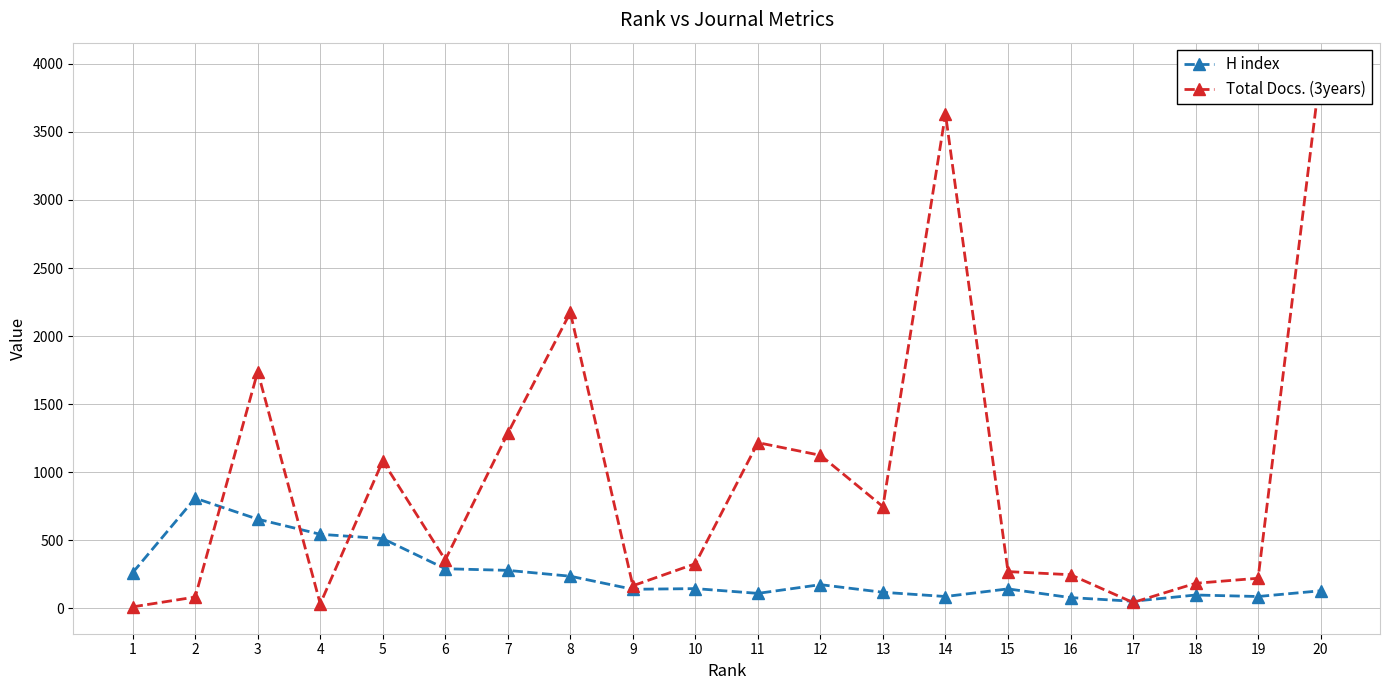

What is the difference between the maximum and minimum values in the H index series?

757